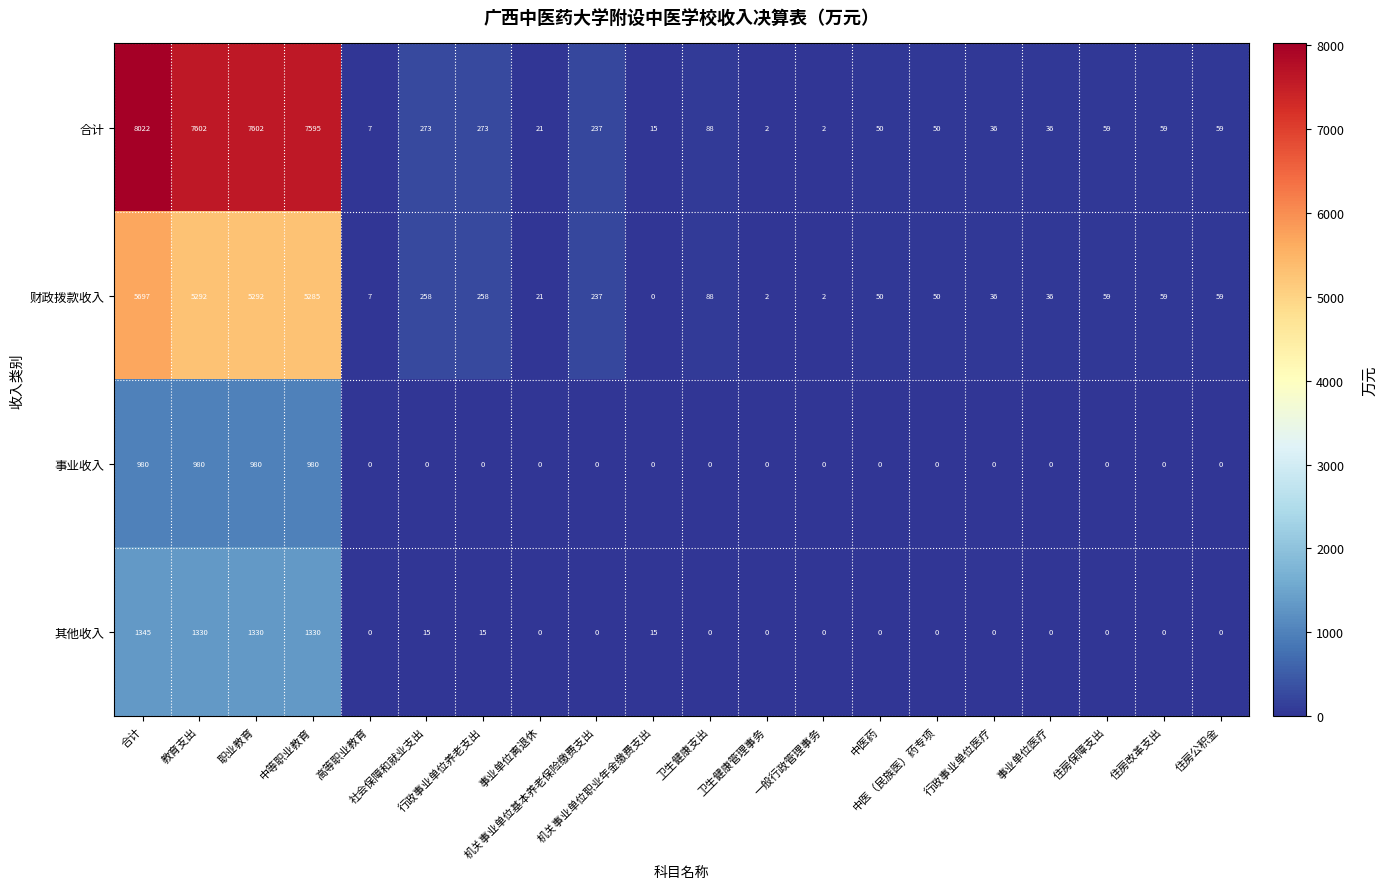

What is the greatest value displayed?

8022